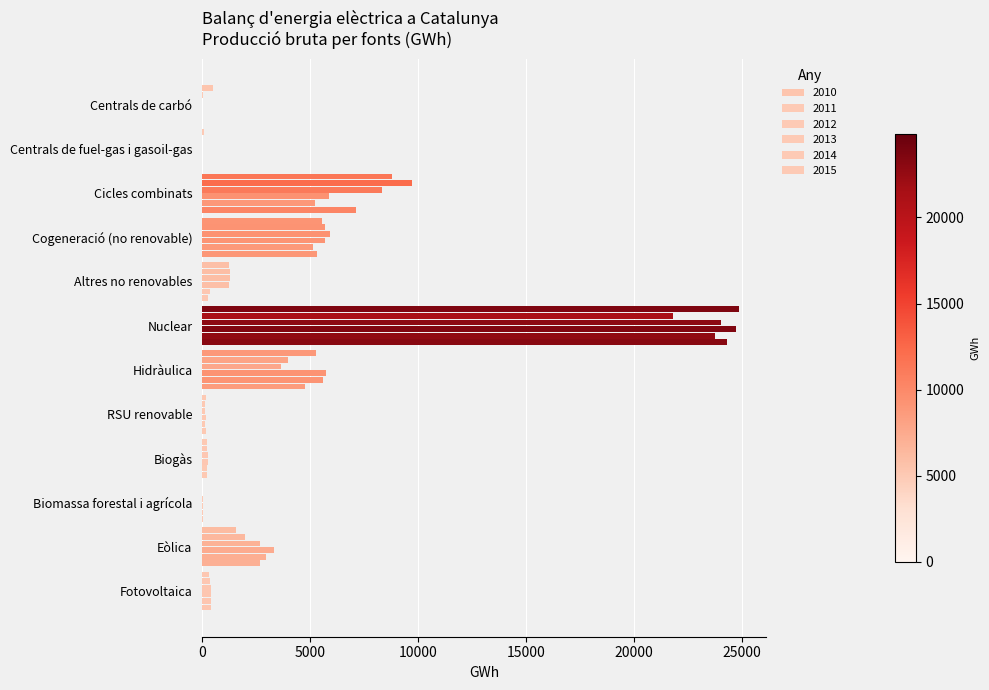

How many data points does each series have?

12